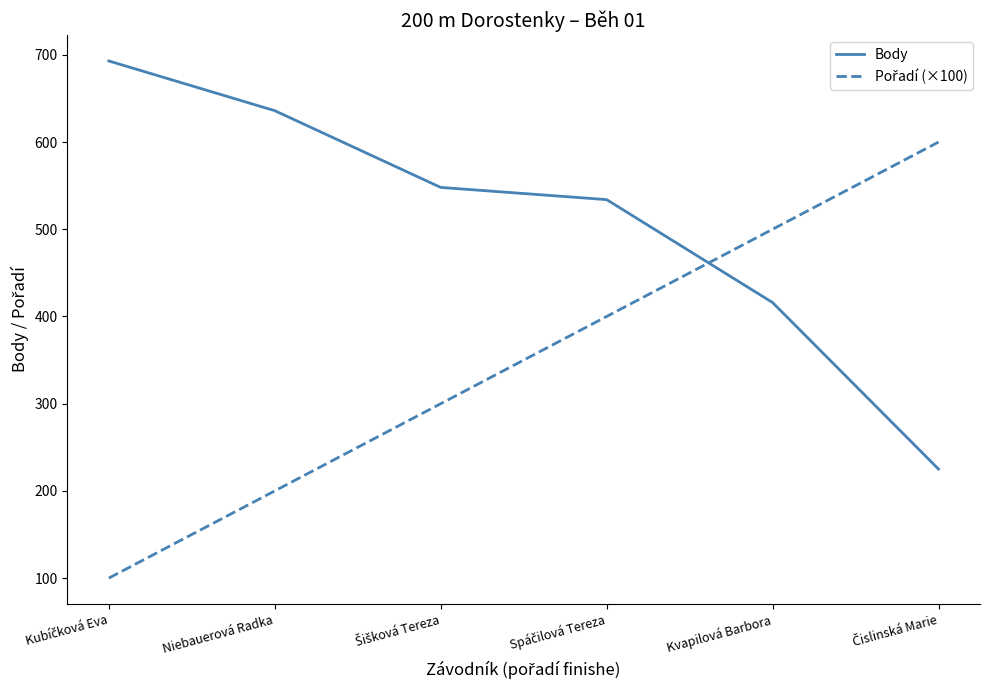

What is the difference between the second highest and second lowest values in the Body series?

220